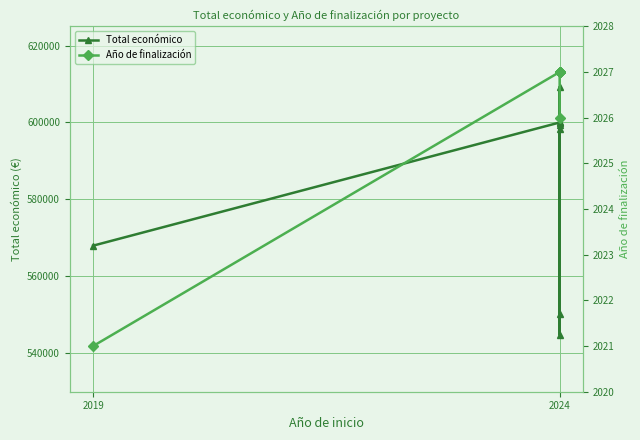

List the series in order of their overall mean, highest first.

Total económico, Año de finalización